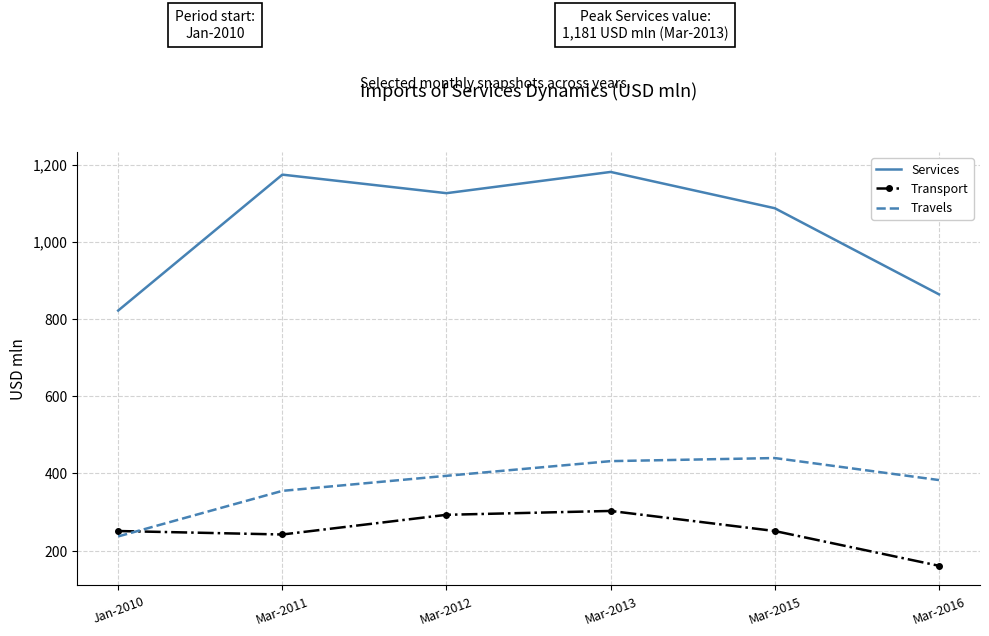

True or false: Services and Transport intersect in this chart.

False